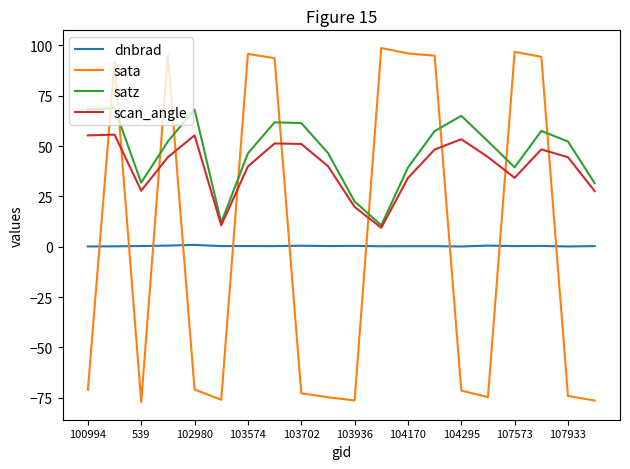

What is the smallest value displayed?

-77.2